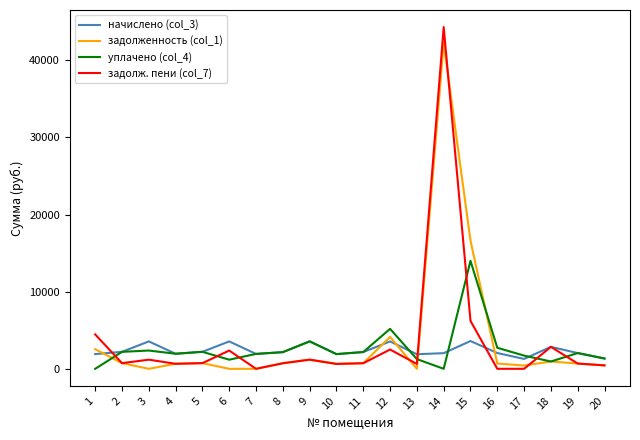

After their last crossing, which series has the higher values: начислено (col_3) or задолженность (col_1)?

начислено (col_3)